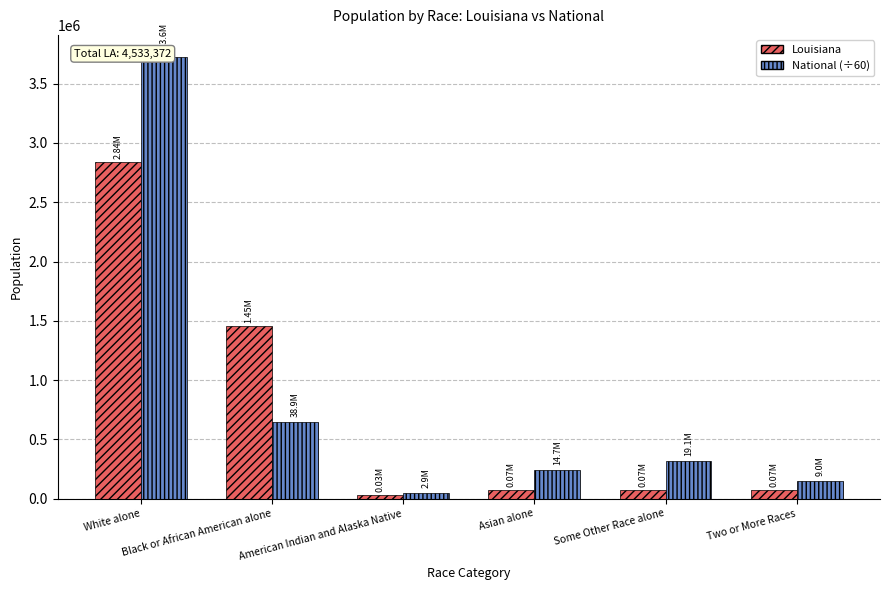

Which series has the largest total across all categories?

National (÷60)